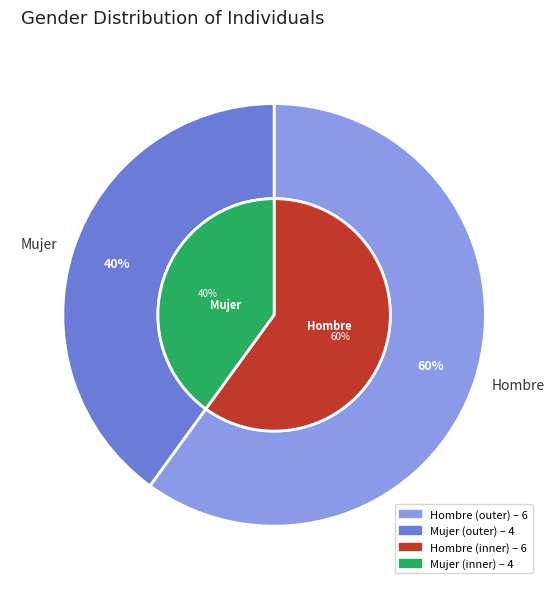

To the nearest percent, what portion does Mujer represent?

40%